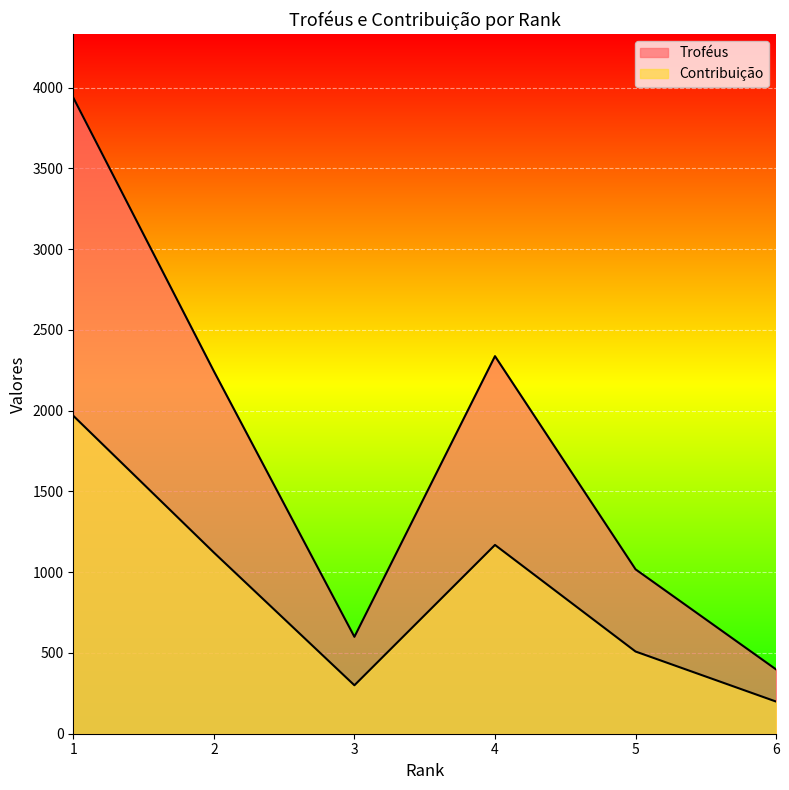

What is the highest value of the Contribuição series?

1969